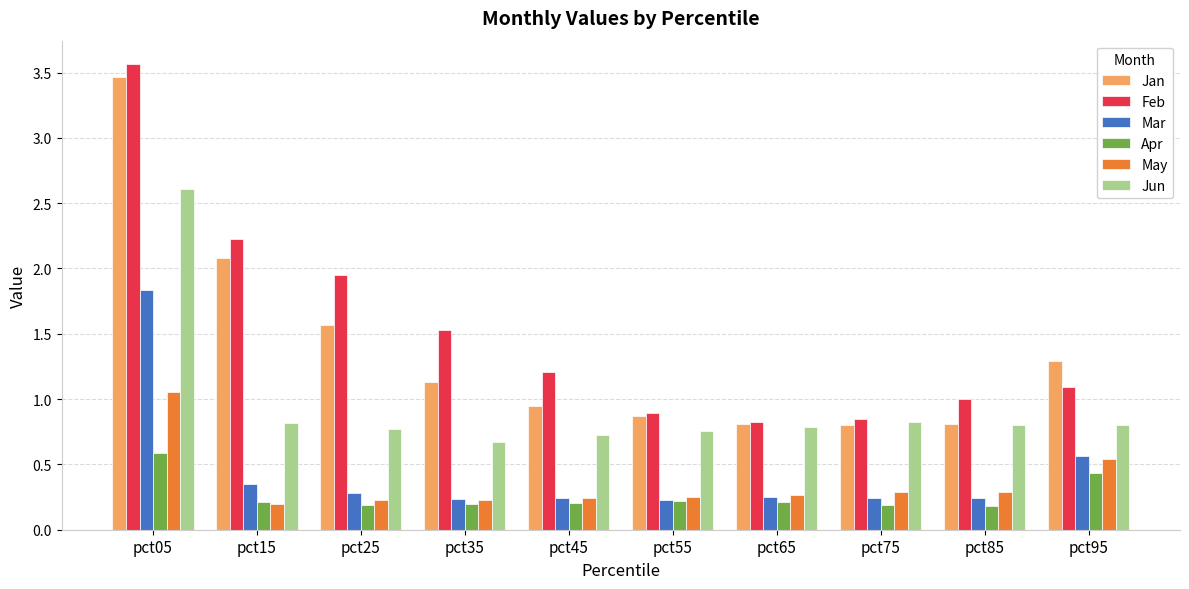

Rank the series by their maximum value, from highest to lowest.

Feb, Jan, Jun, Mar, May, Apr